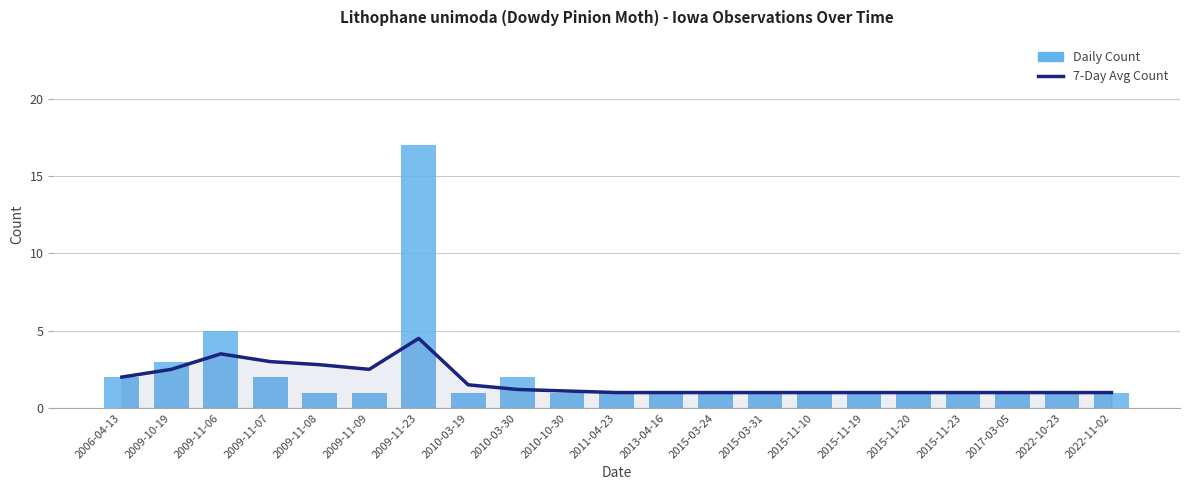

Is the value of 7-Day Avg Count at 2009-11-08 greater than the value of Daily Count at 2015-11-20?

Yes